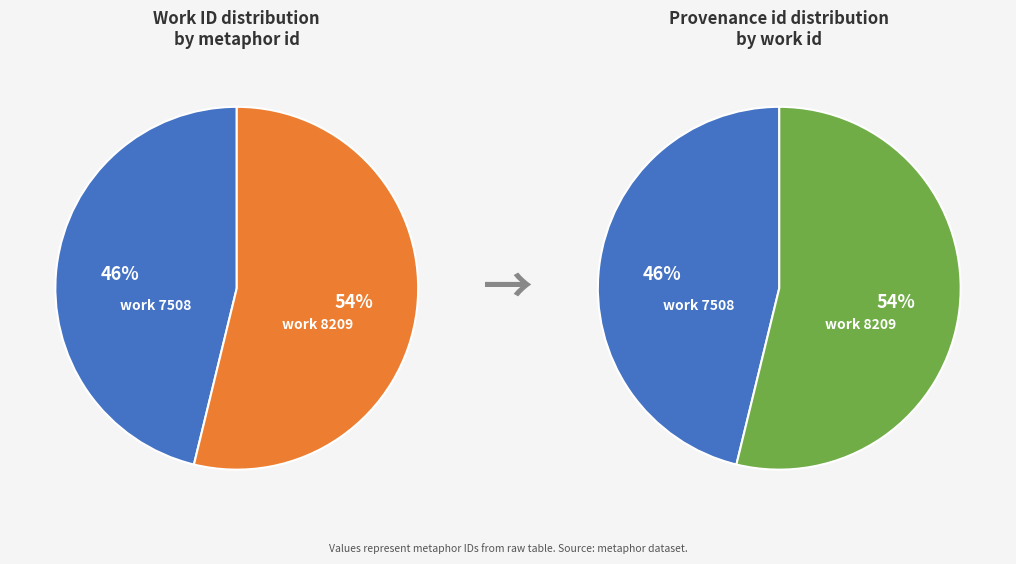

To the nearest percent, what portion does 7508 represent?

46%